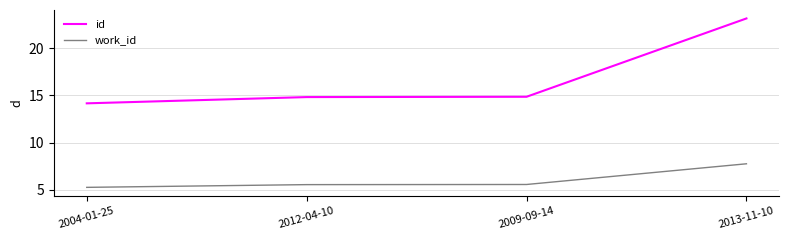

Between 2004-01-25 and 2012-04-10, which series saw the biggest shift?

id